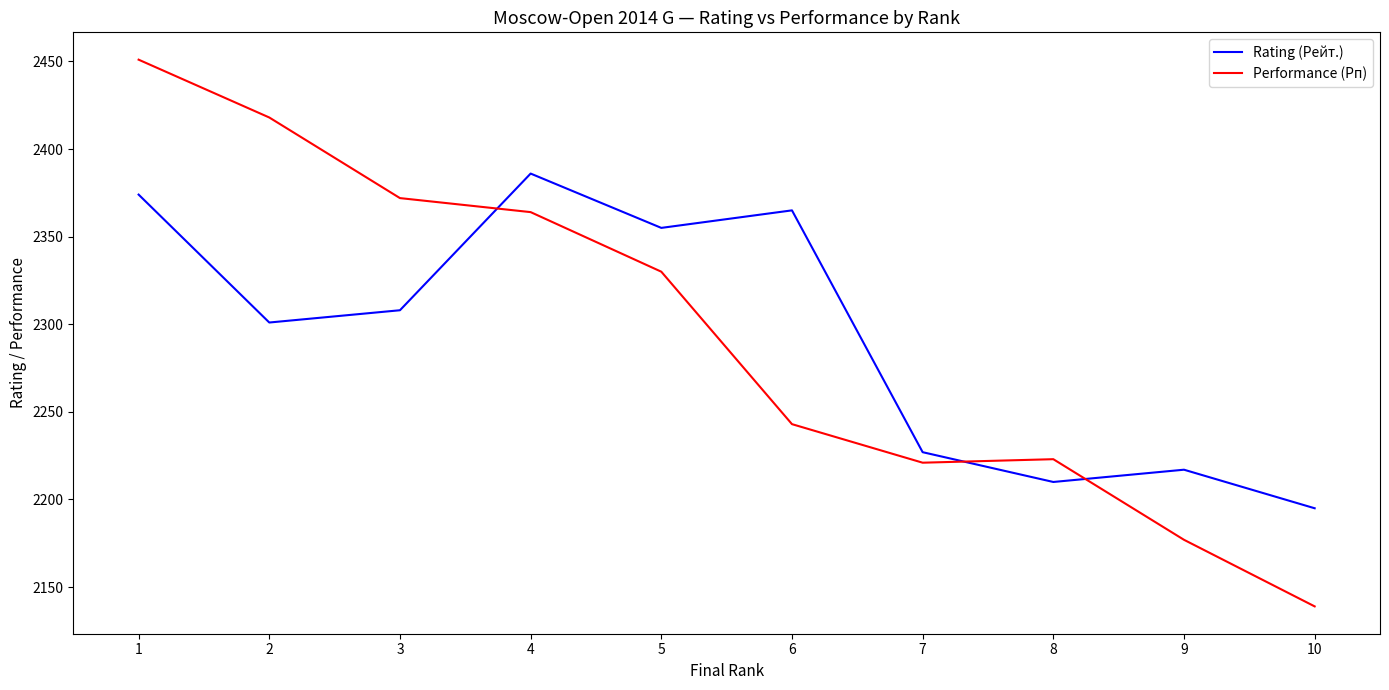

How many lines are shown in the chart?

2